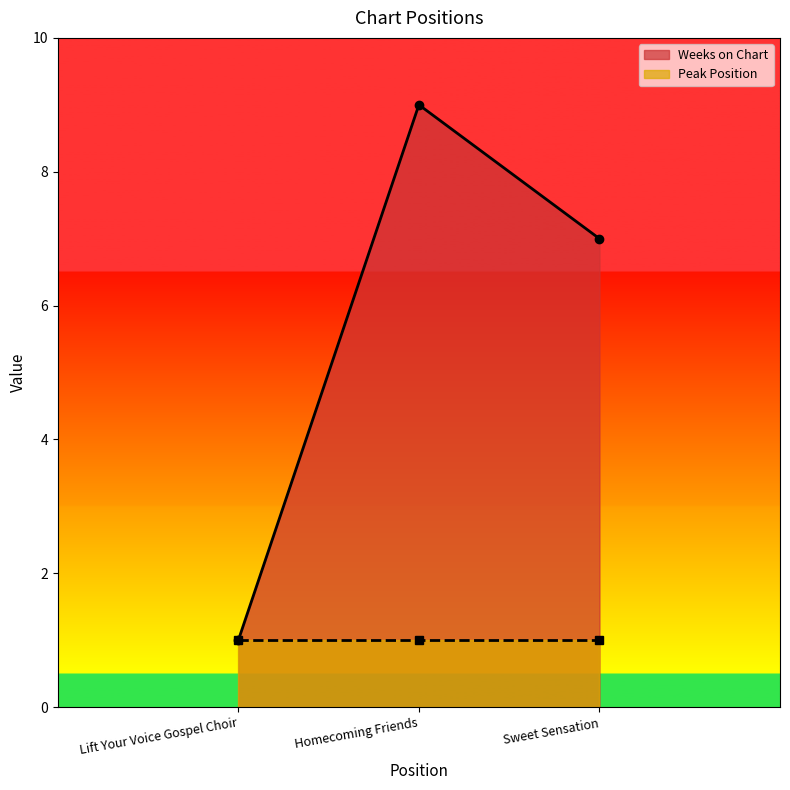

Rank the categories by value from highest to lowest.

Homecoming Friends, Sweet Sensation, Lift Your Voice Gospel Choir